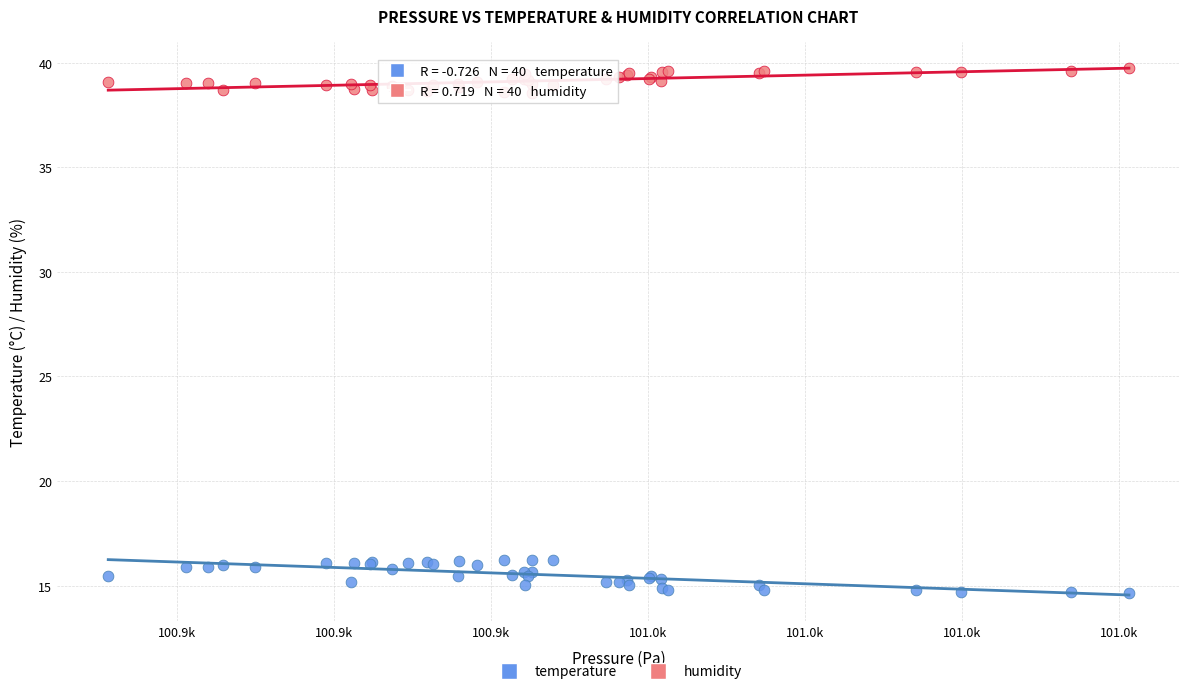

Which series contains the highest Y value?

humidity